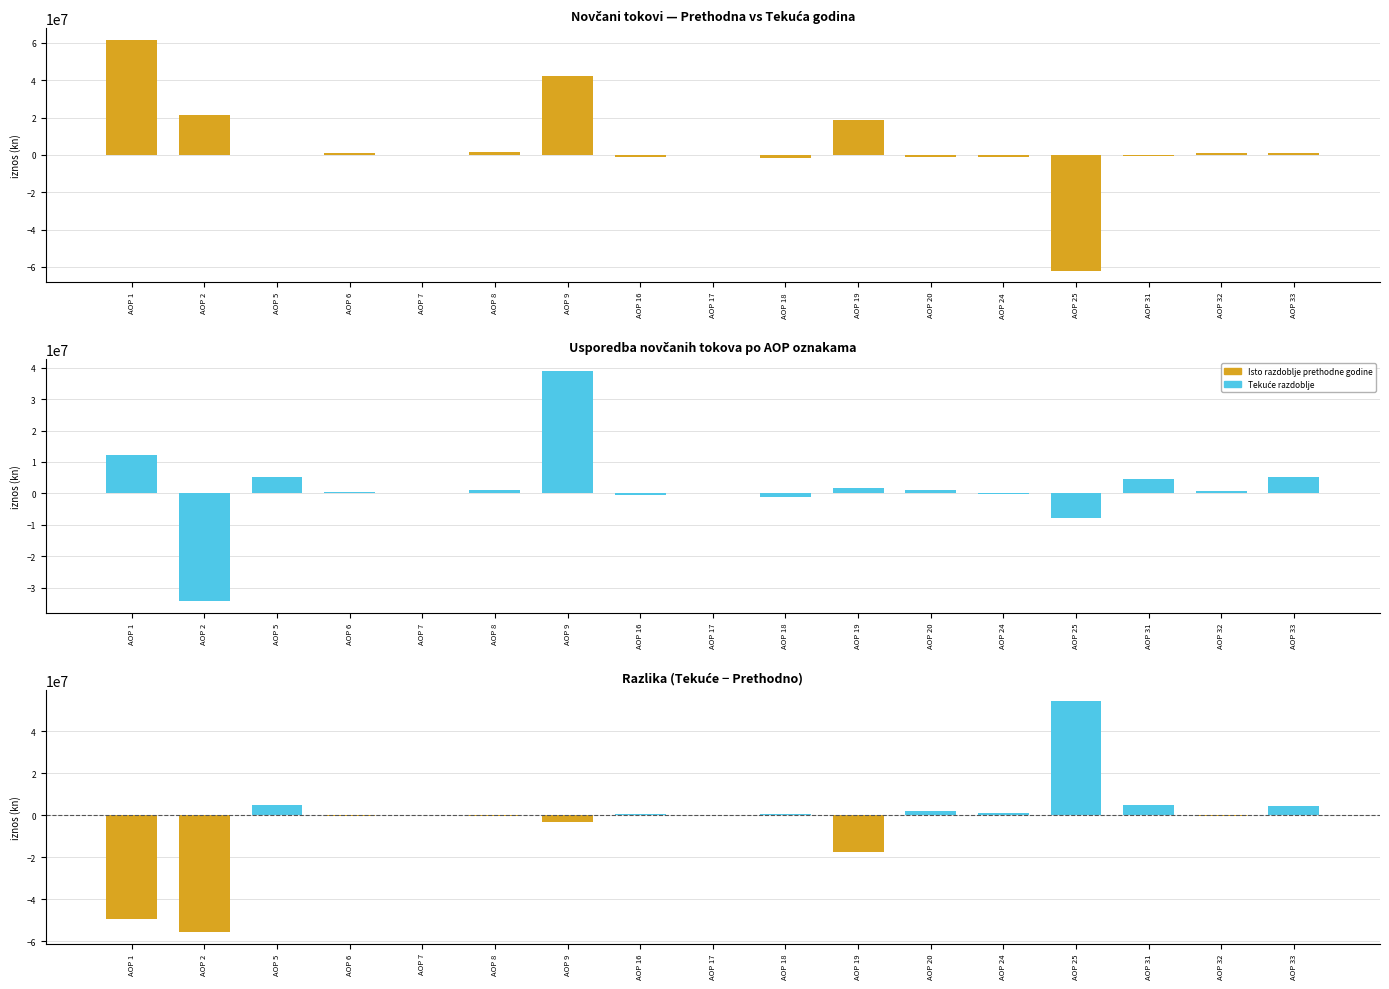

What is the difference between the second highest and second lowest values in the Razlika series?

54486335